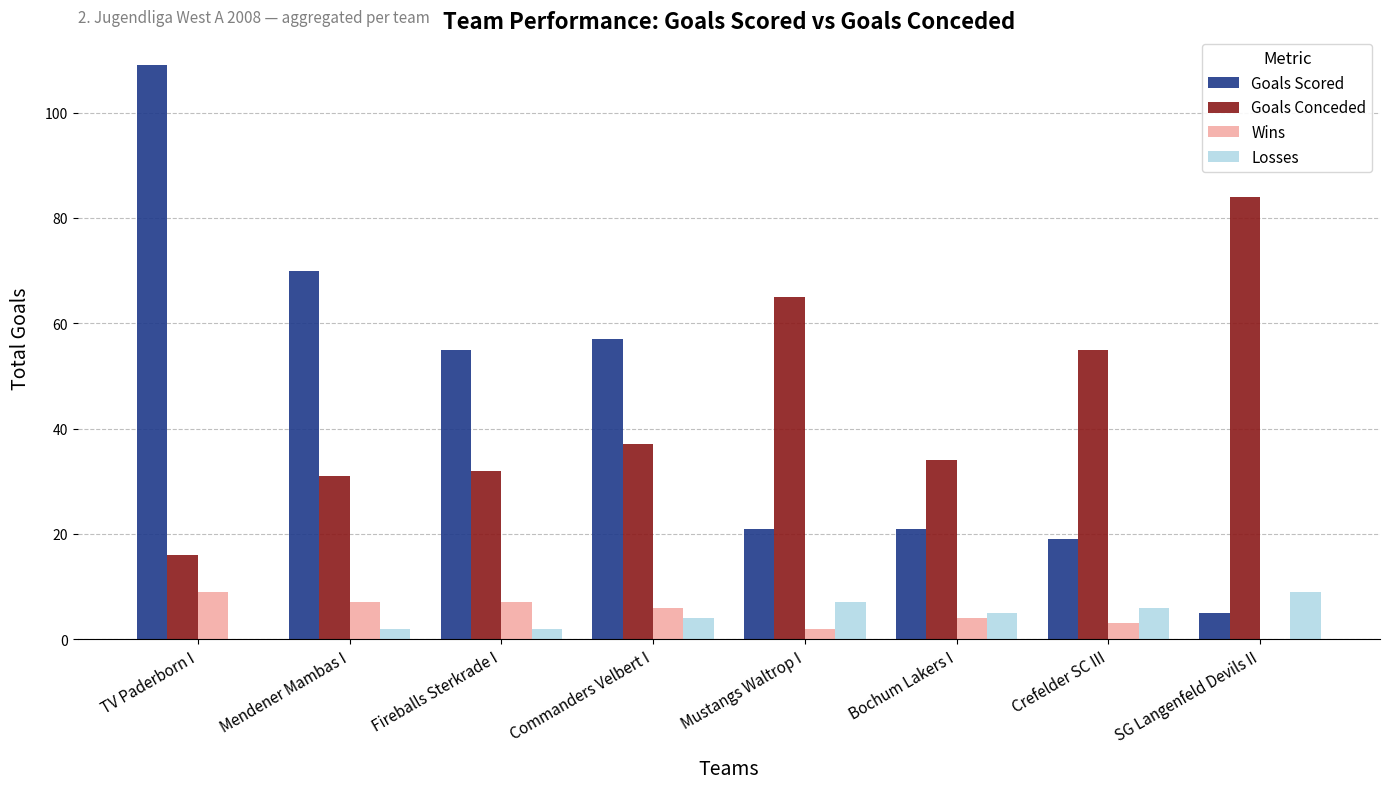

Is it true that Wins equals 3 at Crefelder SC III?

True